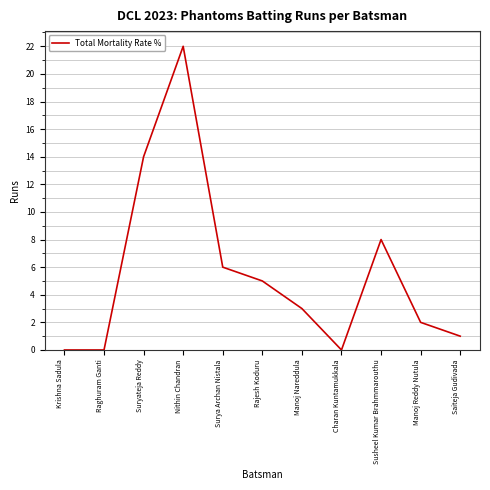

True or false: the data shows 0 at Raghuram Ganti.

True